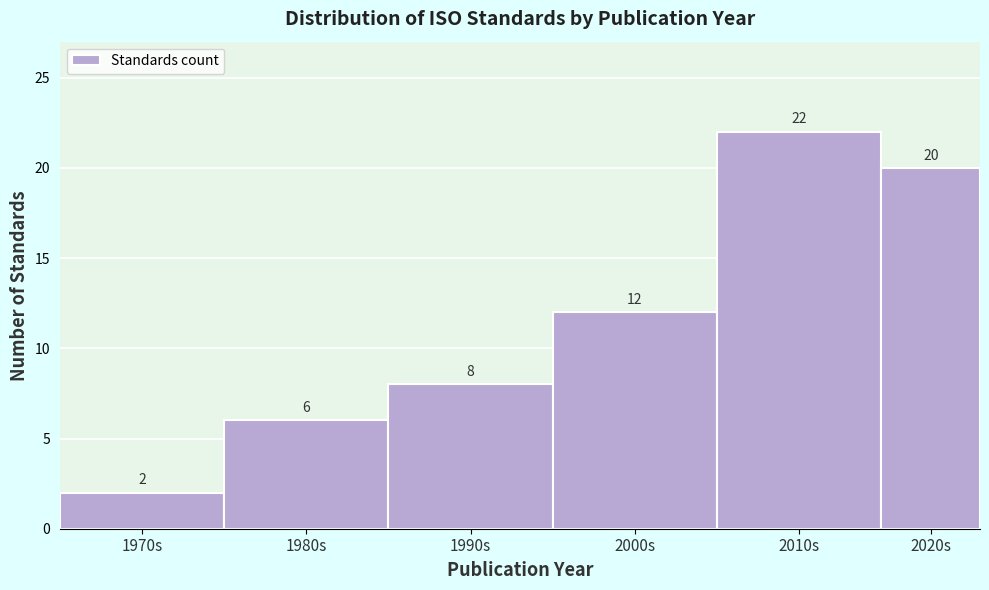

Reading left to right, list all the values displayed in this chart.

2	6	8	12	22	20